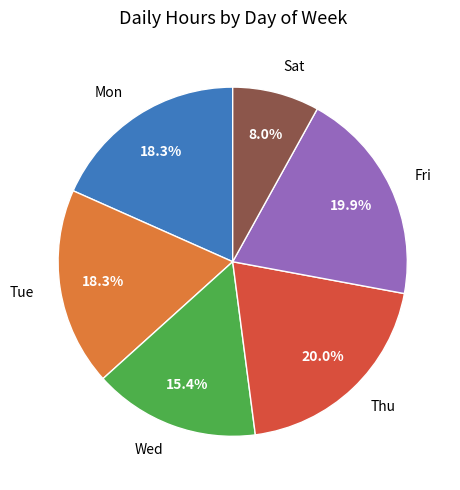

To the nearest percent, what is the difference between the largest and smallest slice percentages?

12%